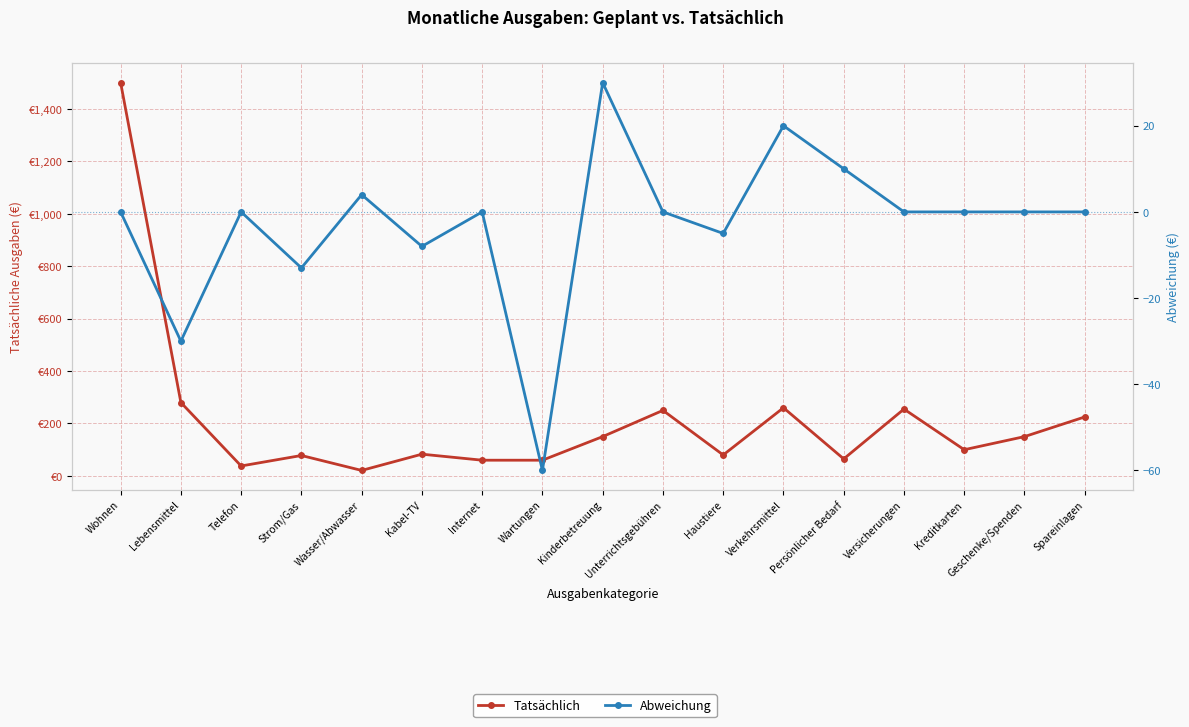

What is the average value of the Abweichung series?

-3